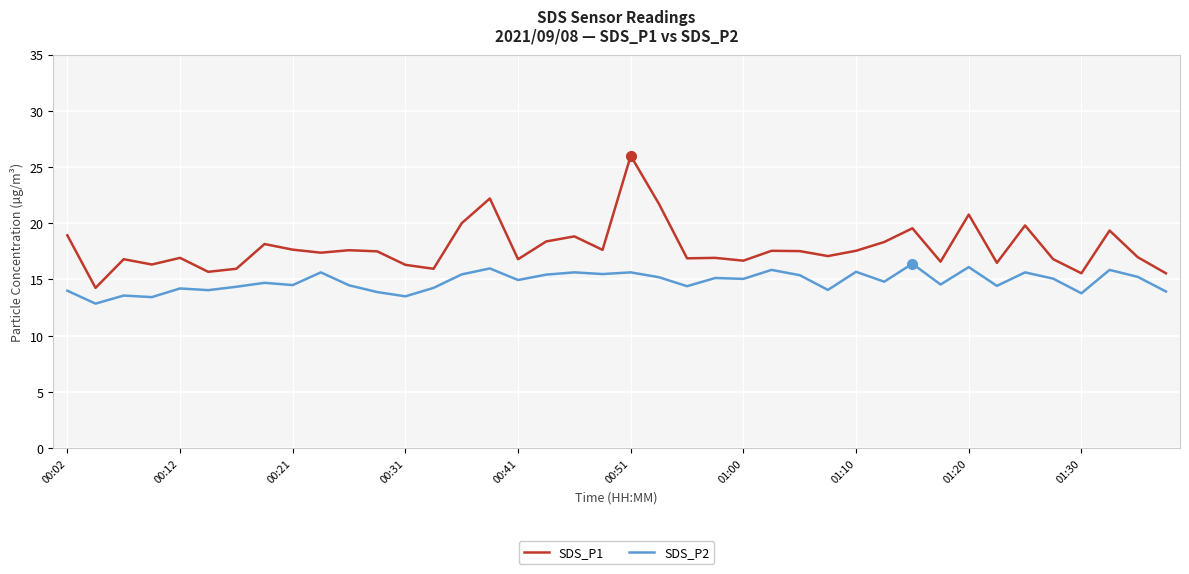

Which series has the widest spread of values?

SDS_P1